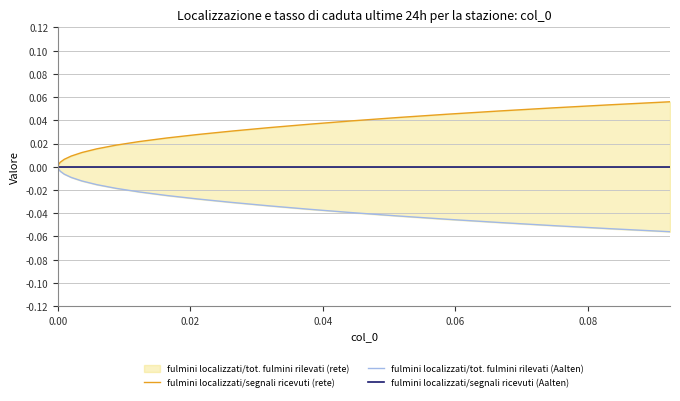

The value of fulmini localizzati/segnali ricevuti (rete) at 37 is 0.0. True or false?

False